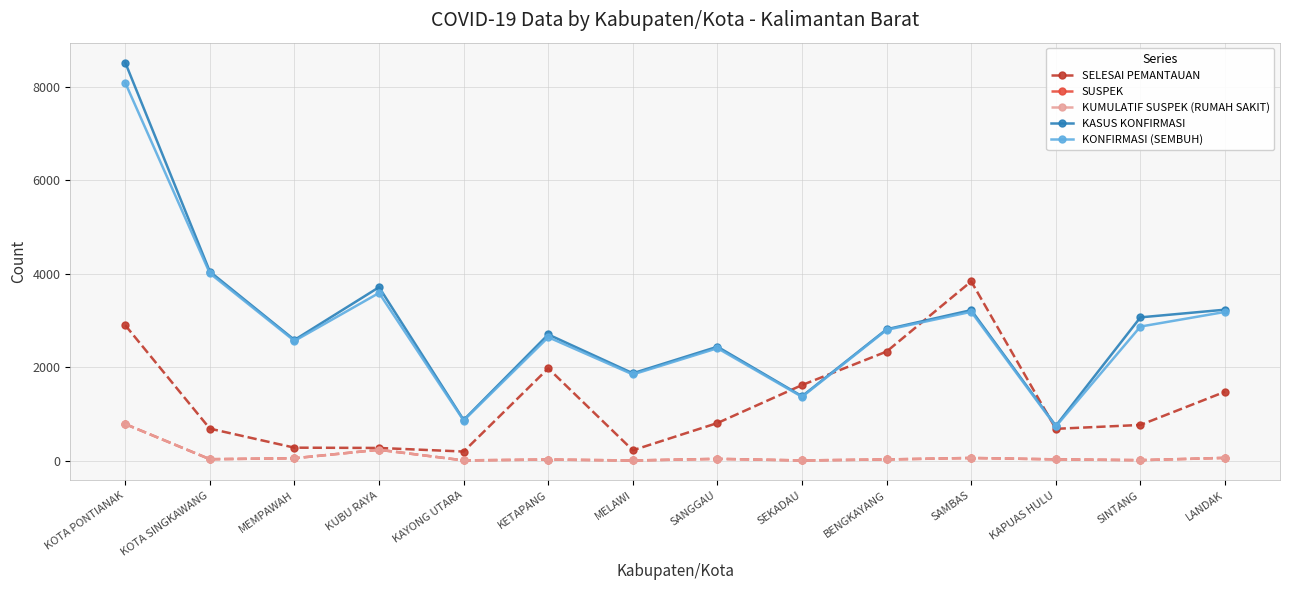

How many lines are shown in the chart?

5